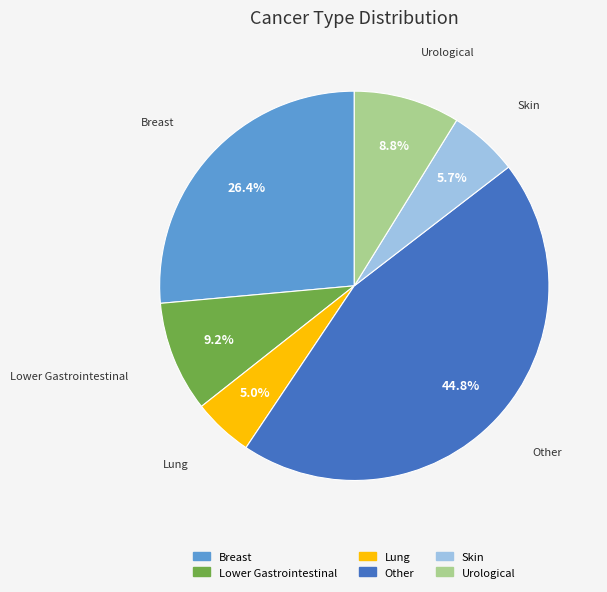

Is Breast the majority of the pie?

No